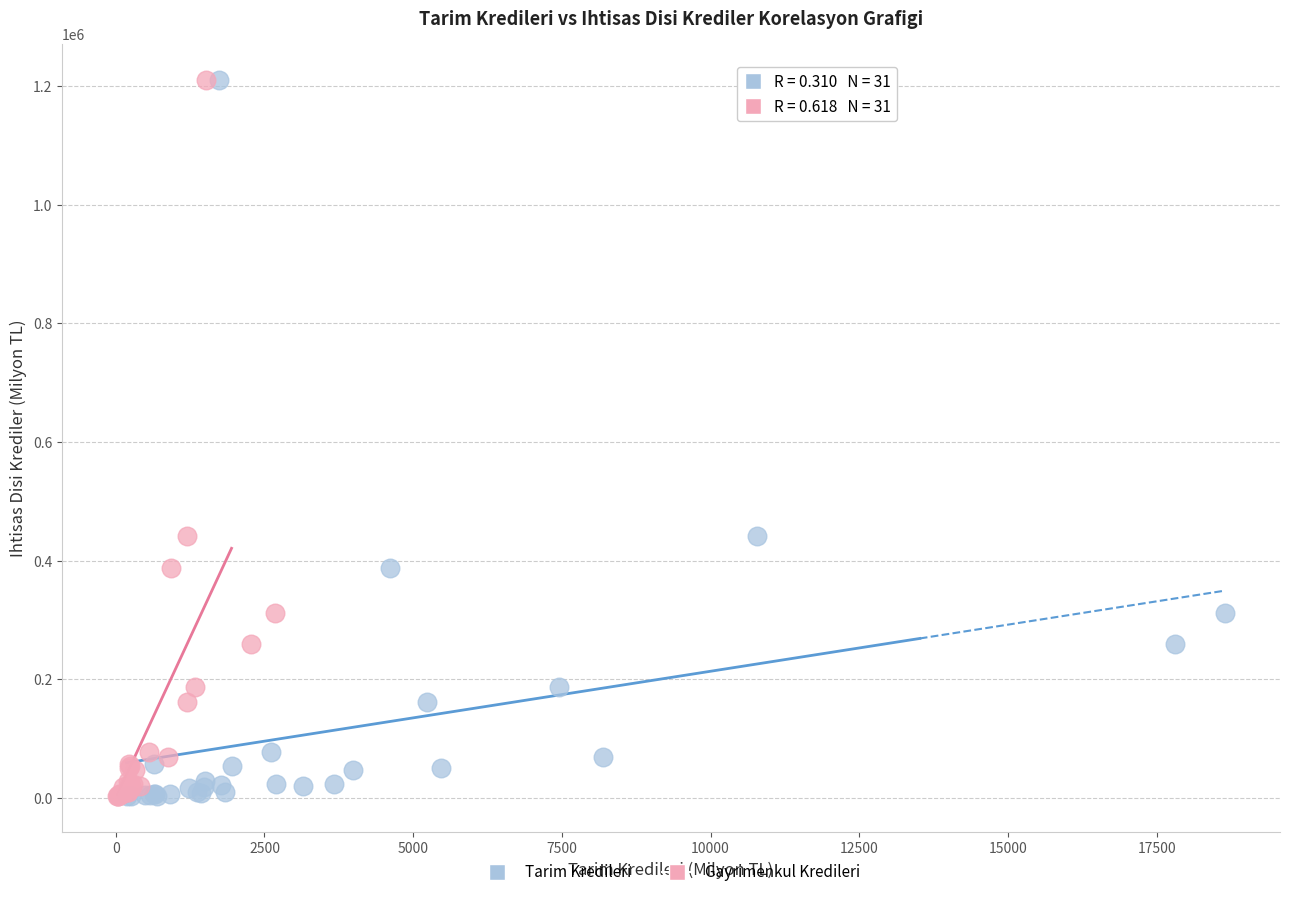

What are all the series names shown in the legend?

Tarim Kredileri, Gayrimenkul Kredileri